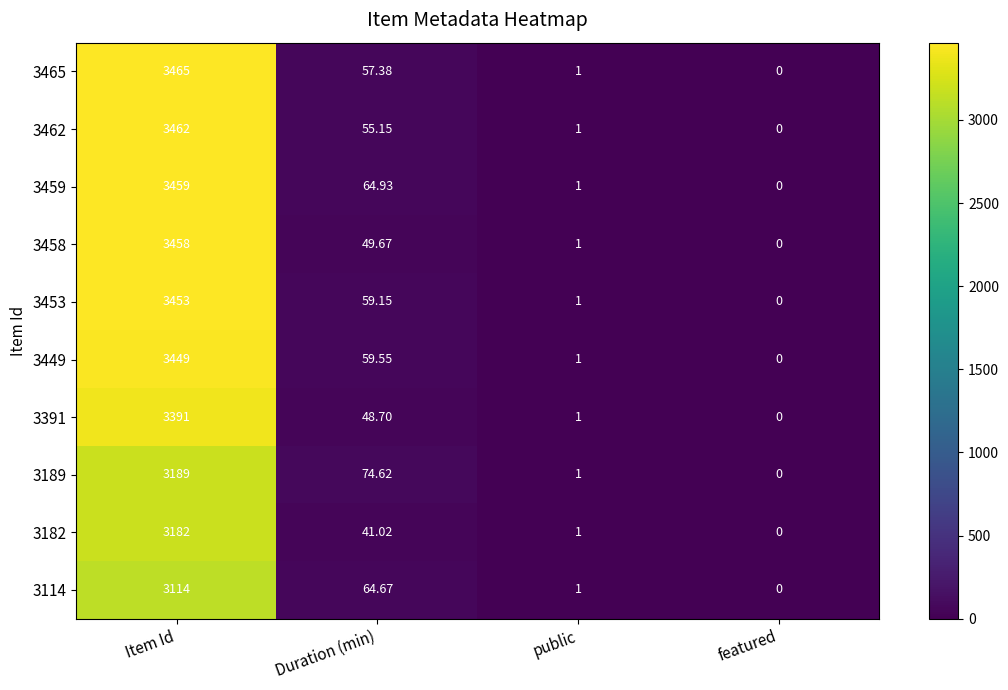

At which label does 3462 first exceed 55?

Item Id